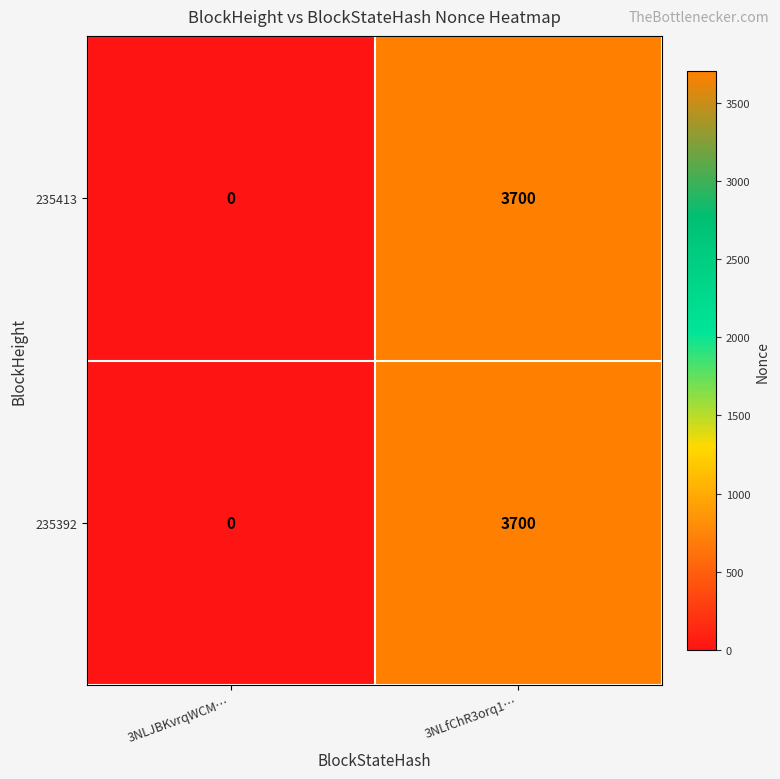

Which label corresponds to the largest value in the chart?

3NLfChR3orq1…